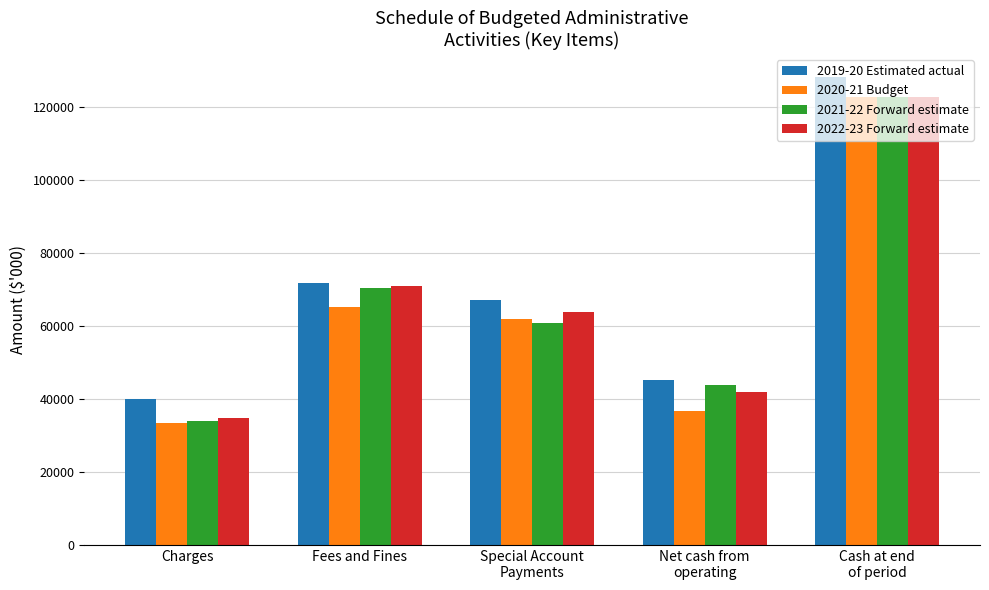

What is the sum of all 2019-20 Estimated actual values?

352336